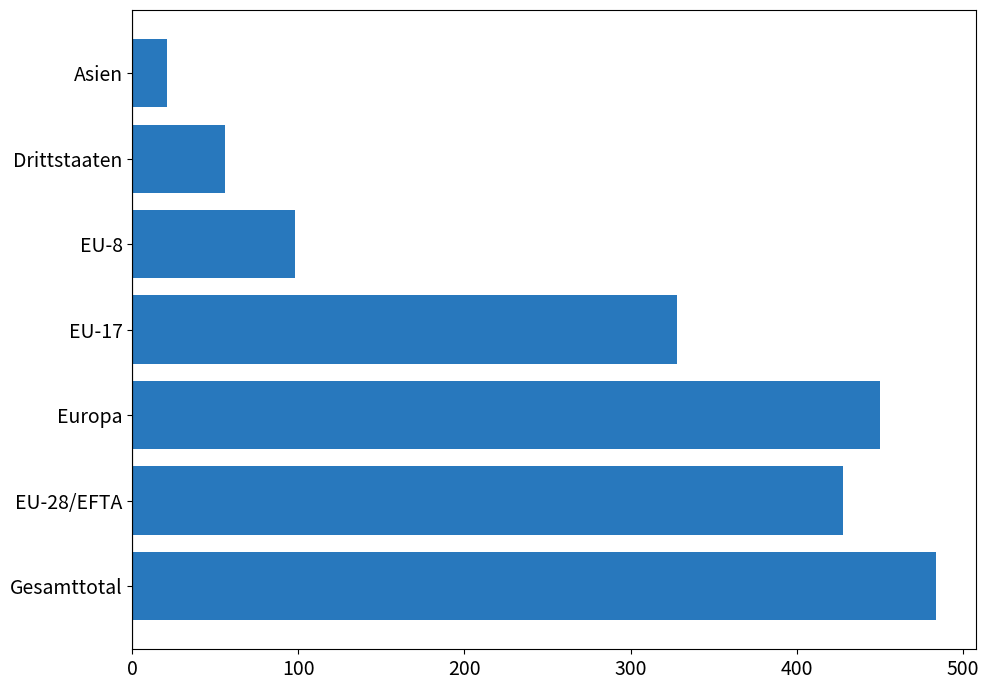

Is it true that the value at EU-17 is 468?

False